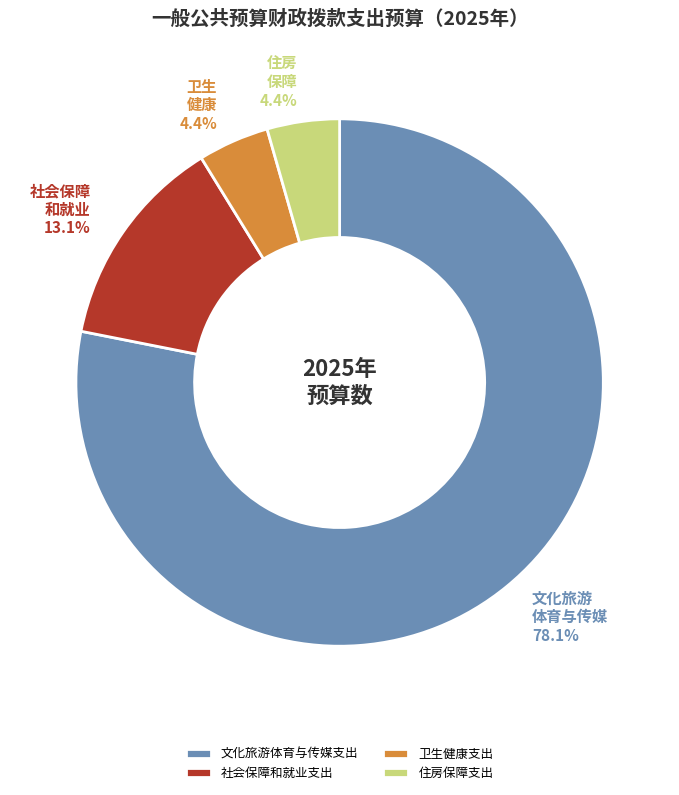

To the nearest percent, what portion does 文化旅游体育与传媒支出 represent?

78%